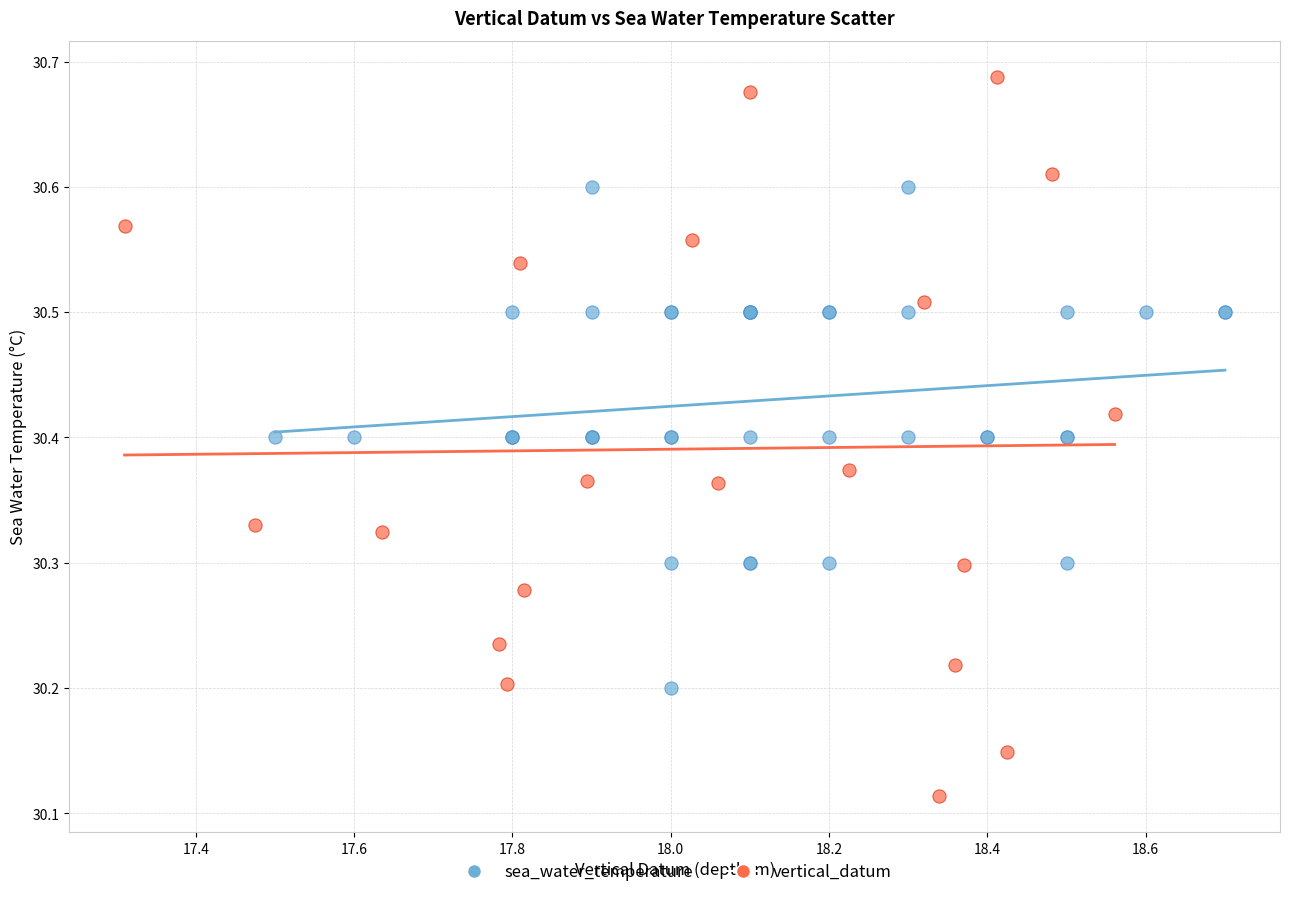

Which series has the widest spread of Y values?

vertical_datum